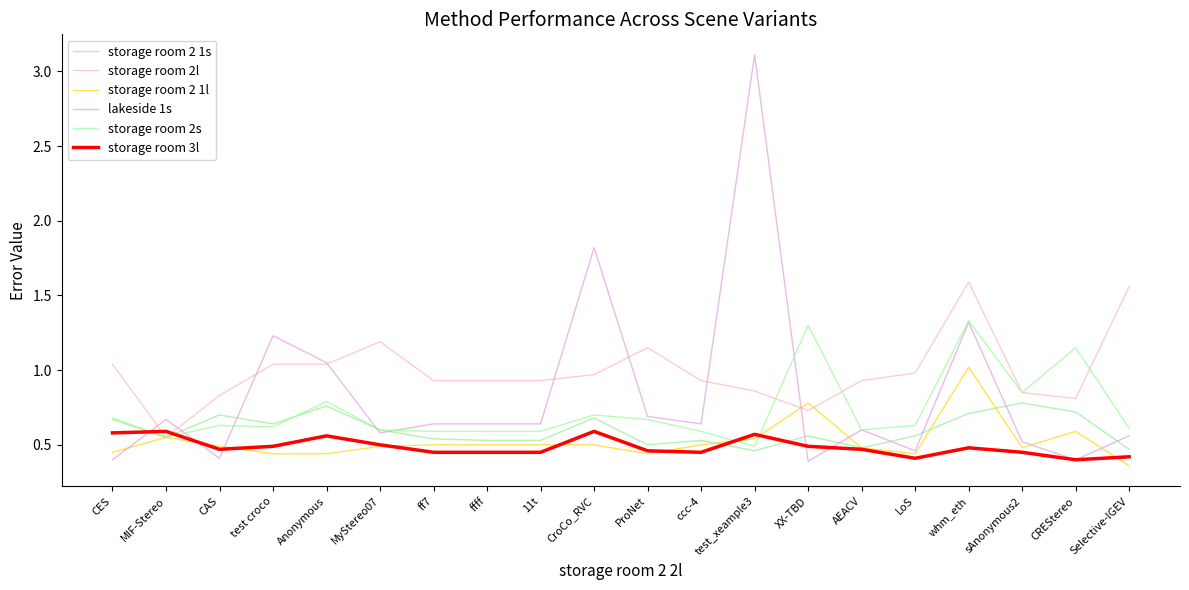

Which series has the largest total across all categories?

storage room 2l